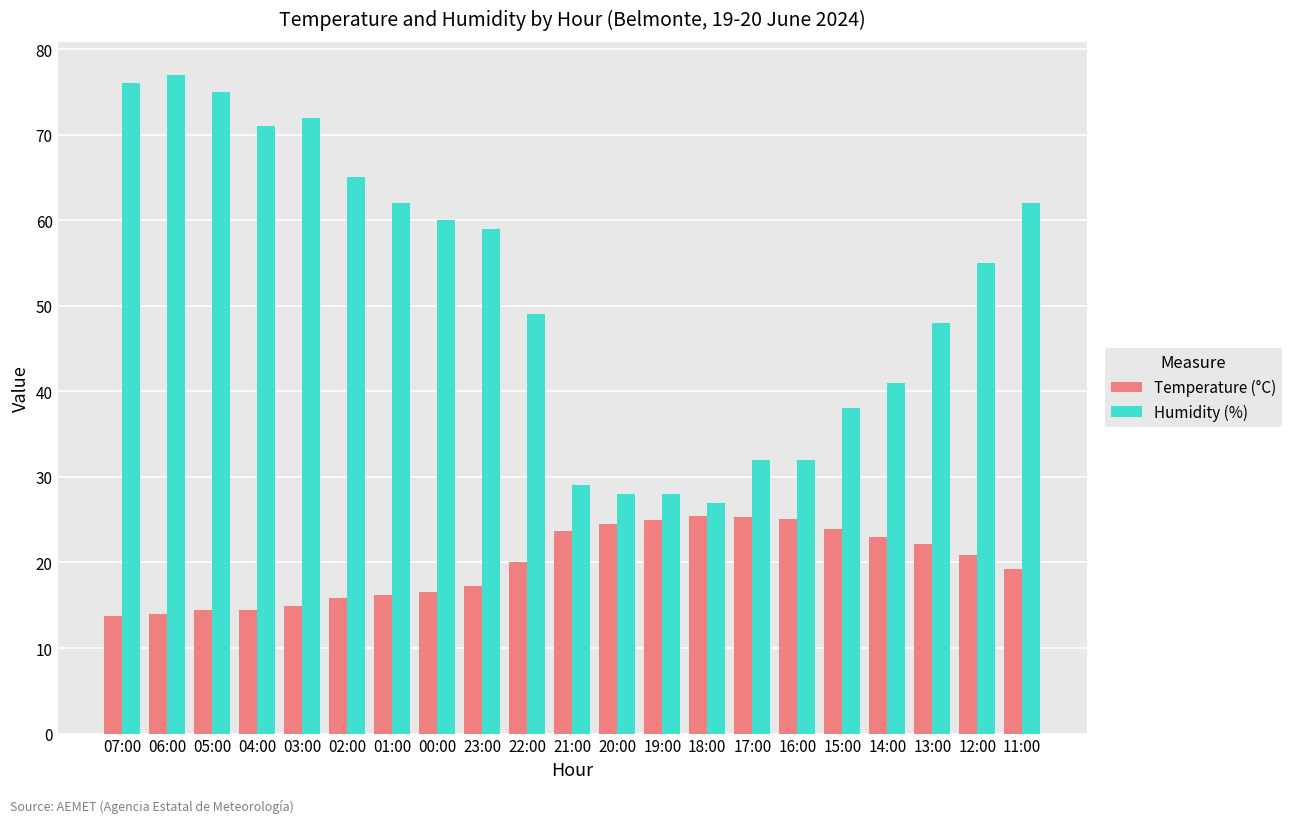

What is the difference between the maximum and minimum values in the Humidity (%) series?

50.0